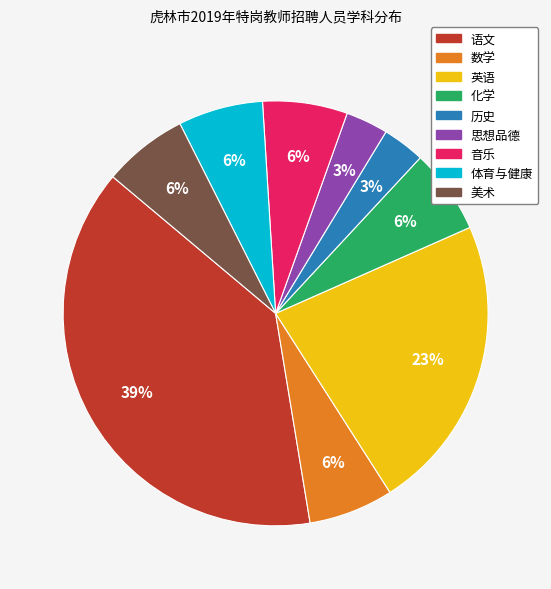

Is there a majority slice in this chart?

No